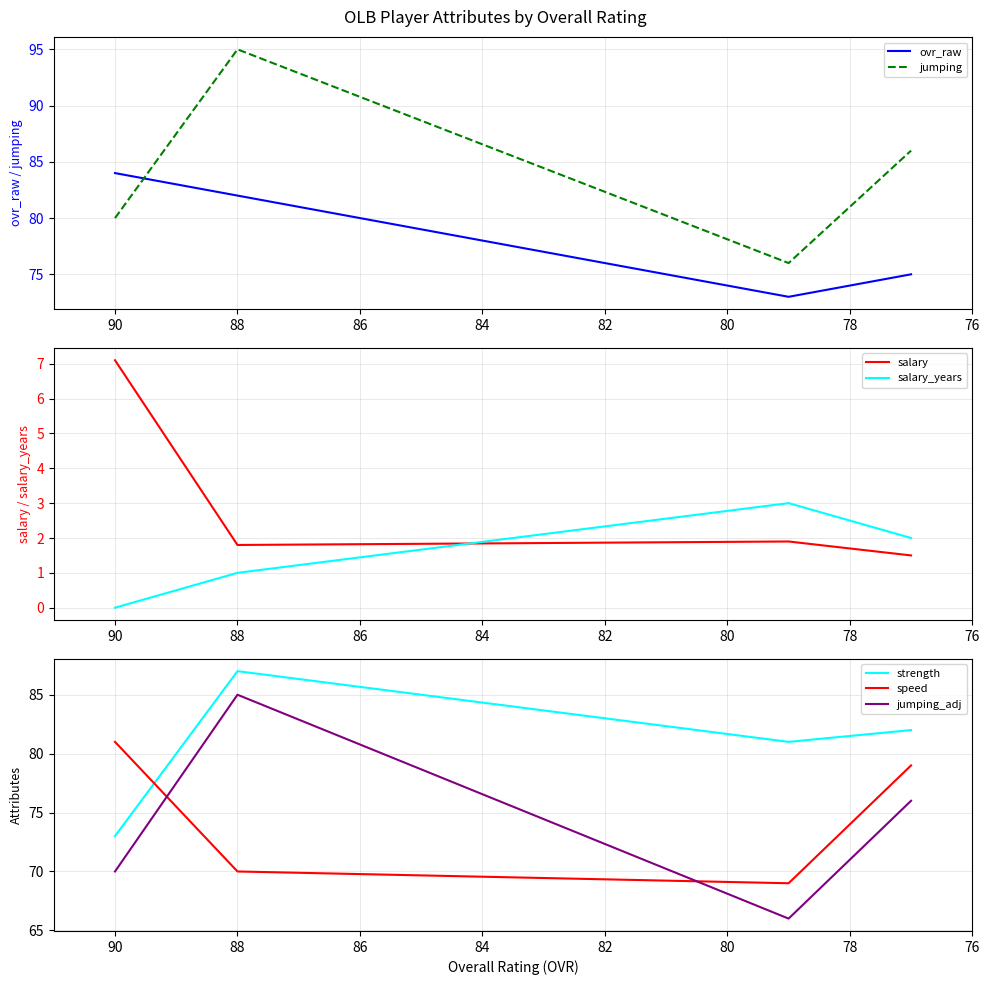

How many ovr_raw values are between 75 and 84?

3